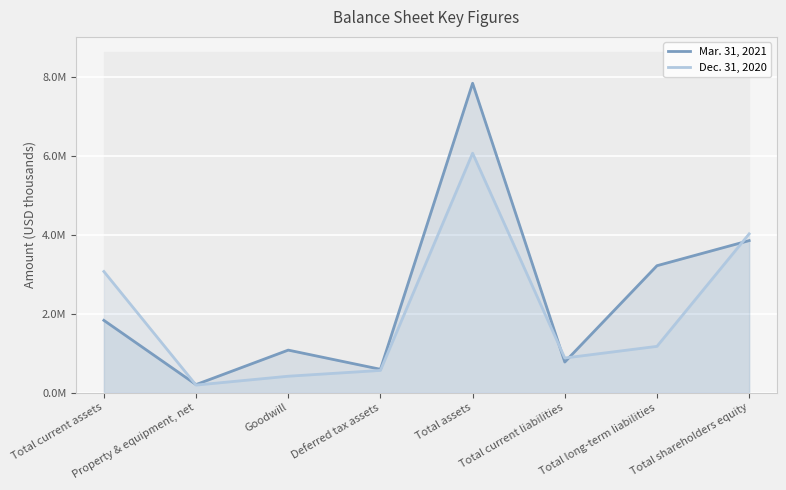

Reading left to right, extract all data points from this chart.

Mar. 31, 2021: Total current assets=1831368	Property & equipment, net=201857	Goodwill=1076388	Deferred tax assets=589618	Total assets=7846610	Total current liabilities=773844	Total long-term liabilities=3217996	Total shareholders equity=3854770
Dec. 31, 2020: Total current assets=3070408	Property & equipment, net=189037	Goodwill=413669	Deferred tax assets=560841	Total assets=6072616	Total current liabilities=875740	Total long-term liabilities=1171525	Total shareholders equity=4025351